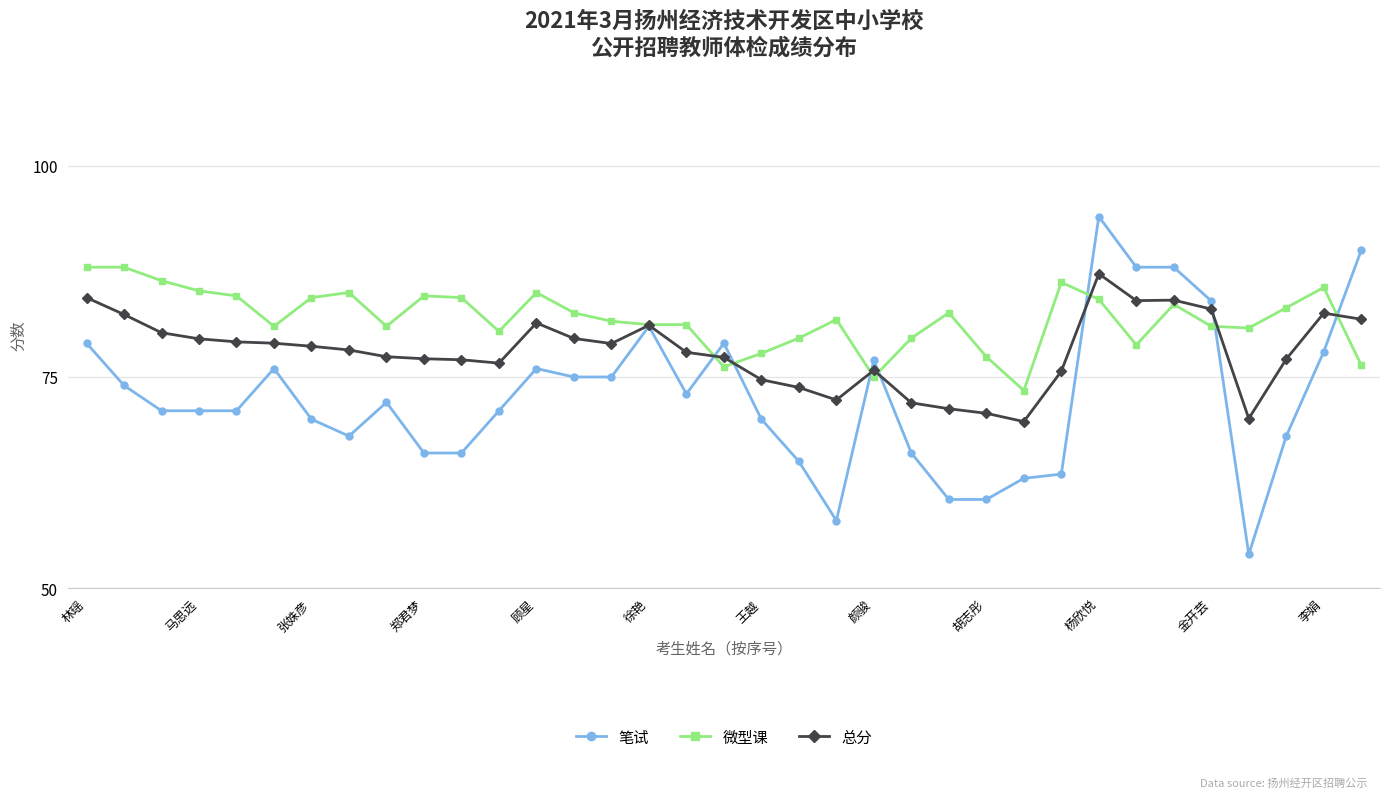

What are all the series names shown in the legend?

笔试, 微型课, 总分